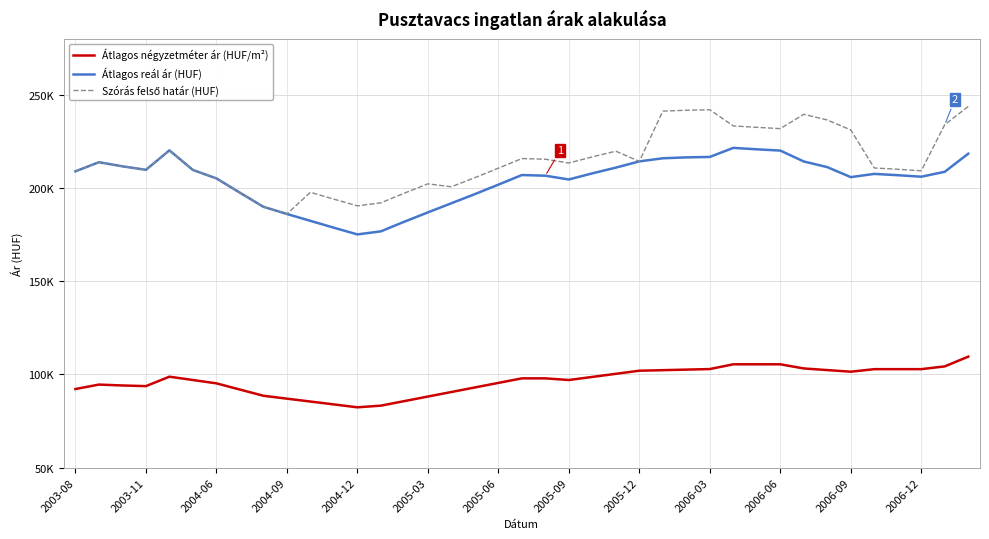

What is the minimum value shown in the chart?

82381